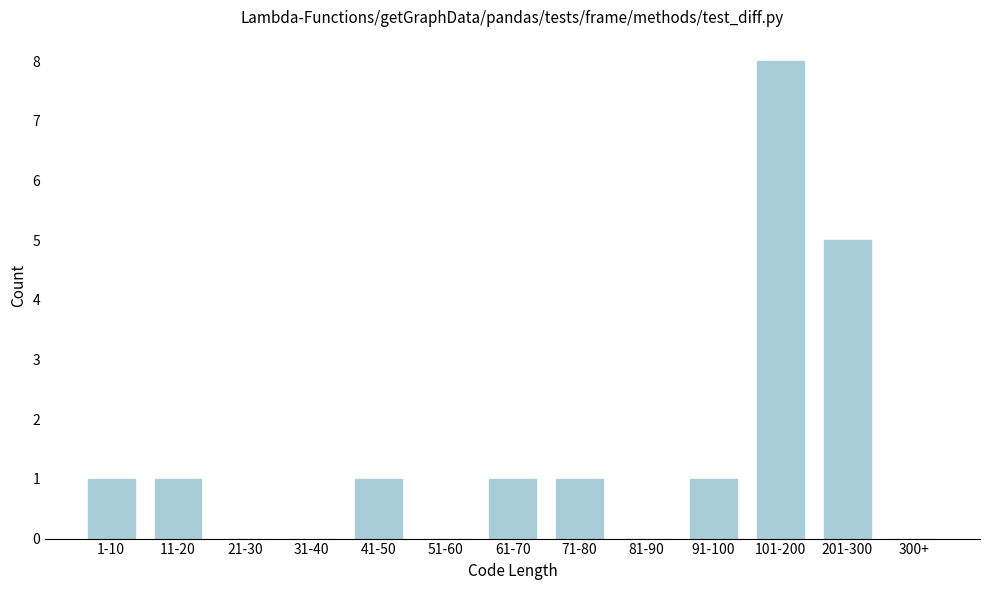

Reading left to right, extract all data points from this chart.

1-10=1	11-20=1	21-30=0	31-40=0	41-50=1	51-60=0	61-70=1	71-80=1	81-90=0	91-100=1	101-200=8	201-300=5	300+=0